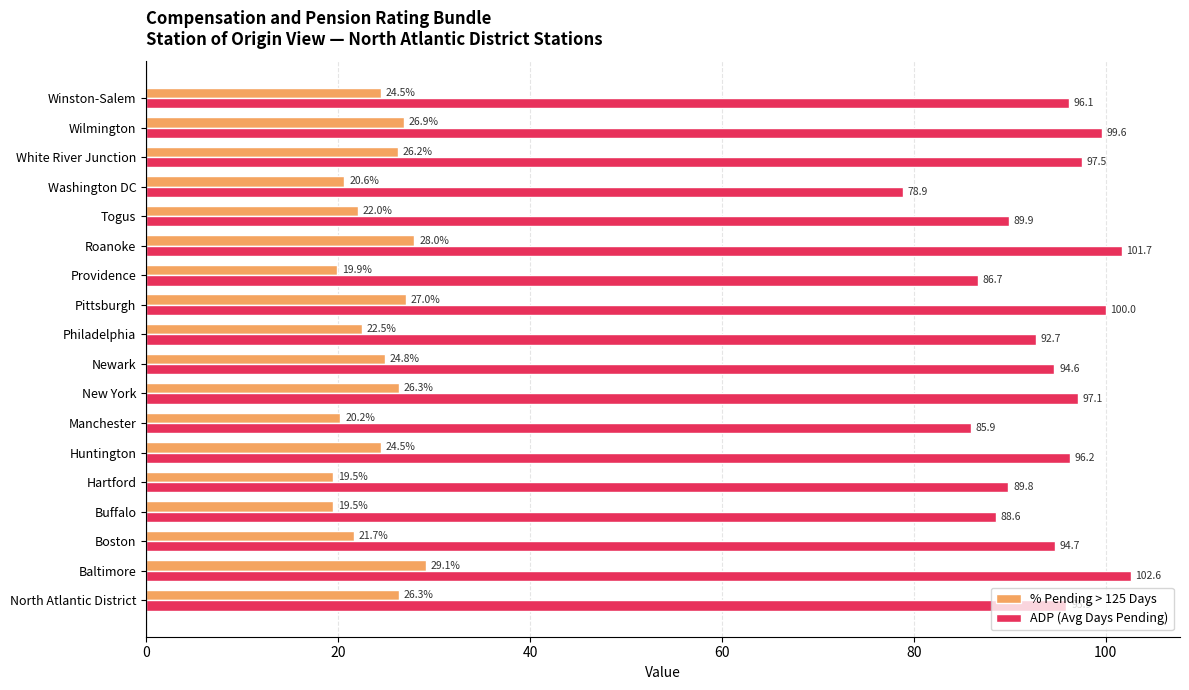

True or false: % Pending > 125 Days has a value of 9.5 at North Atlantic District.

False